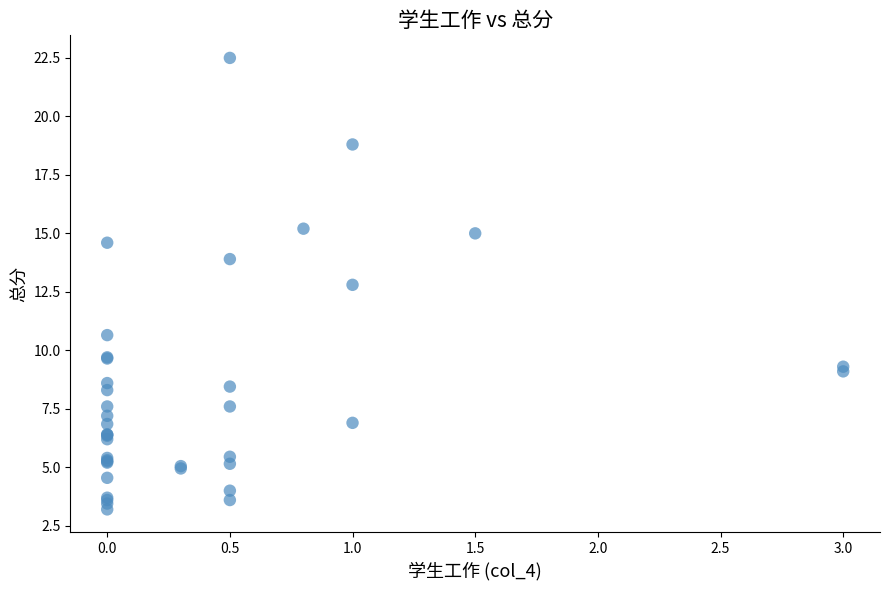

What Y value in the scatter plot is closest to 12?

12.8